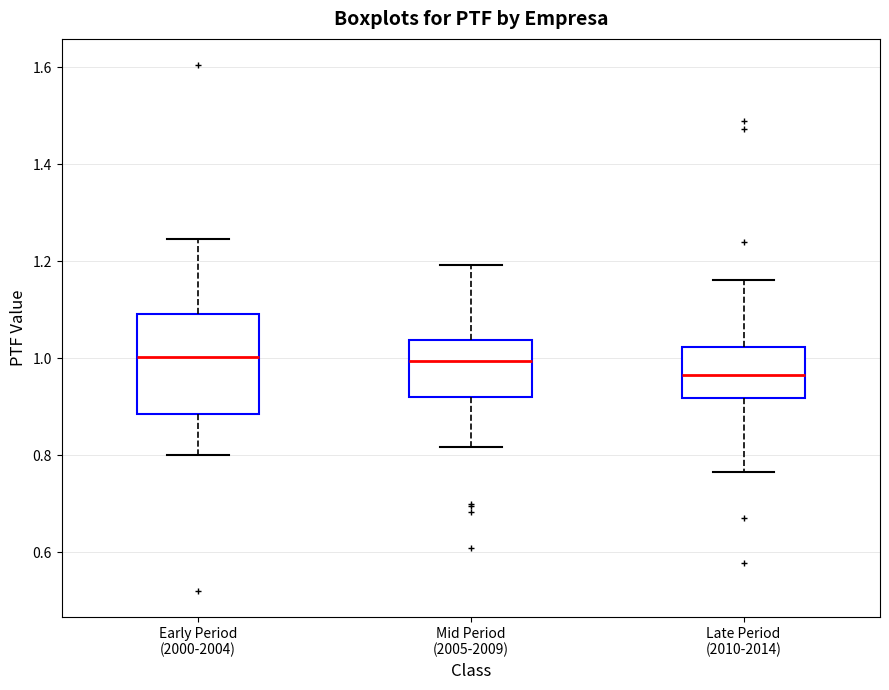

Where does the lower whisker of the box for Mid Period (2005-2009) end on the y-axis? The values are not printed on the chart, so give them approximately, as read against the axis.

0.82